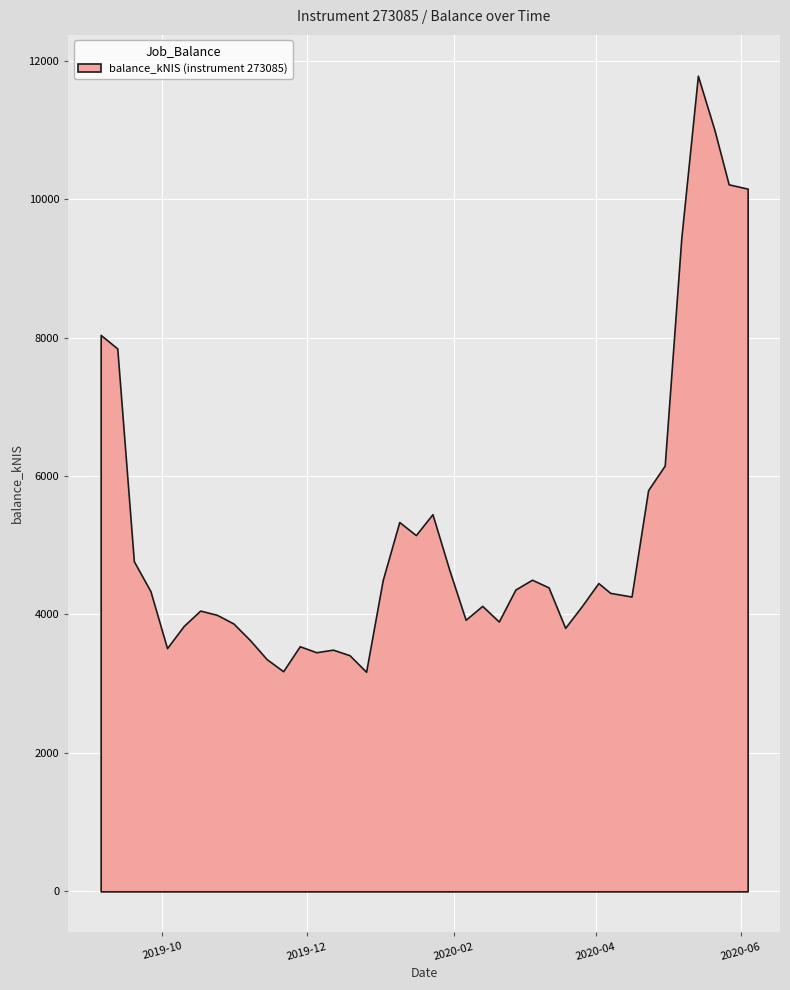

What is the ratio of the value at 2020-03-05 to the value at 2020-02-06?

1.1